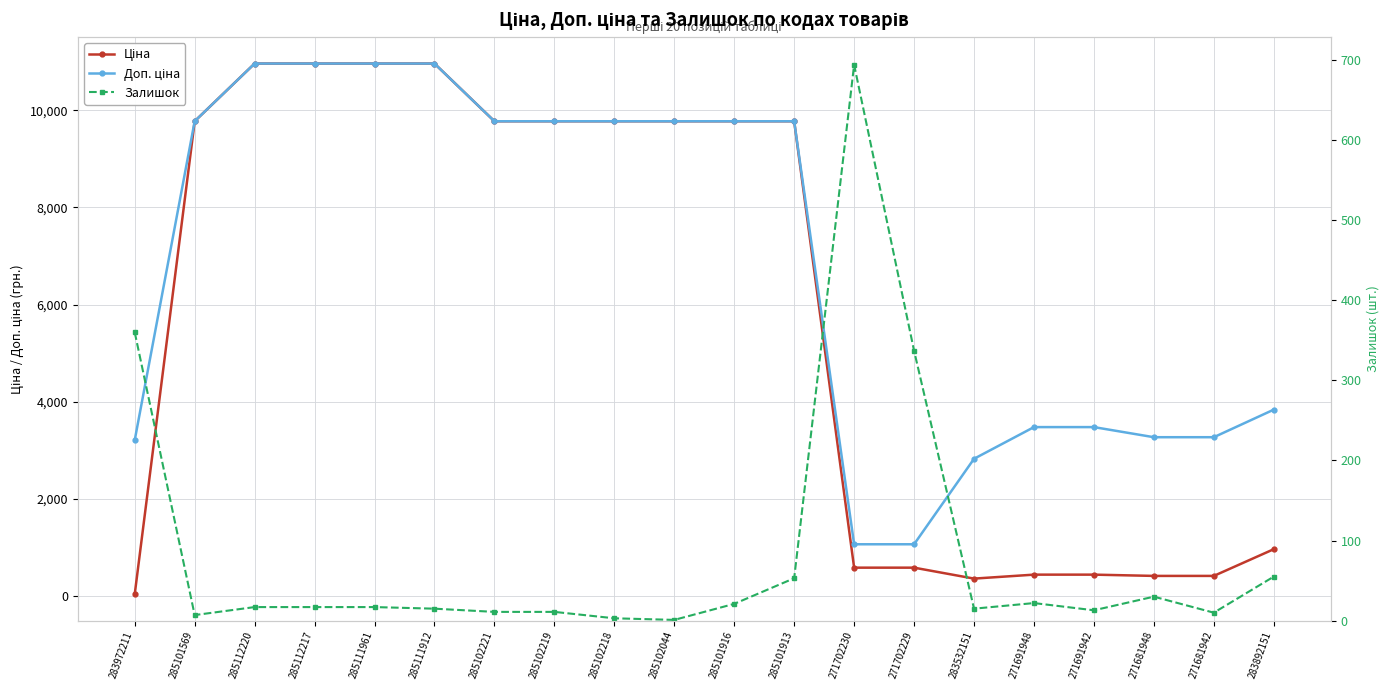

What position from the left is 271691948?

16